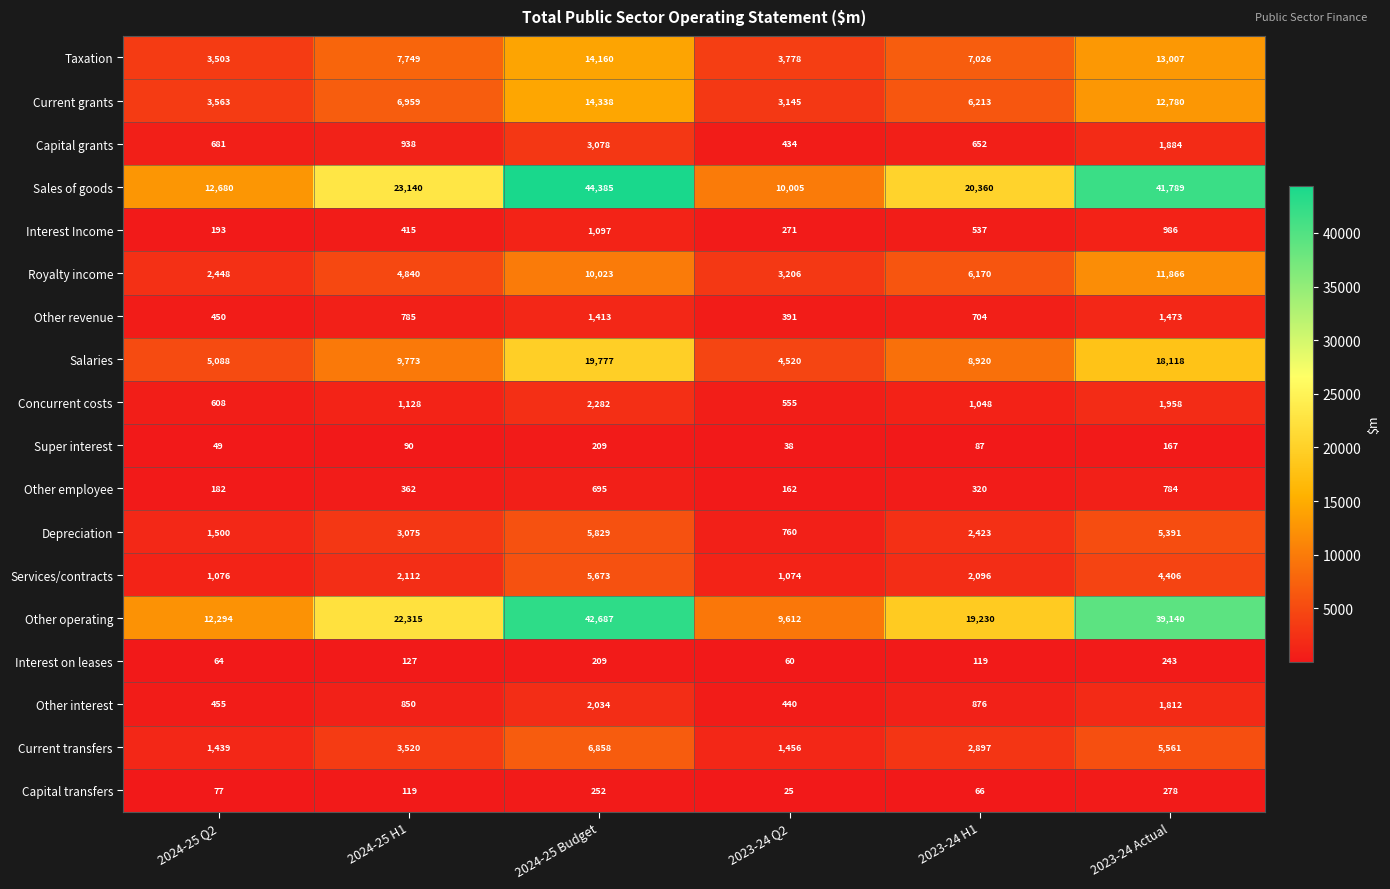

Where is Super interest nearest to the value 123?

2024-25 H1